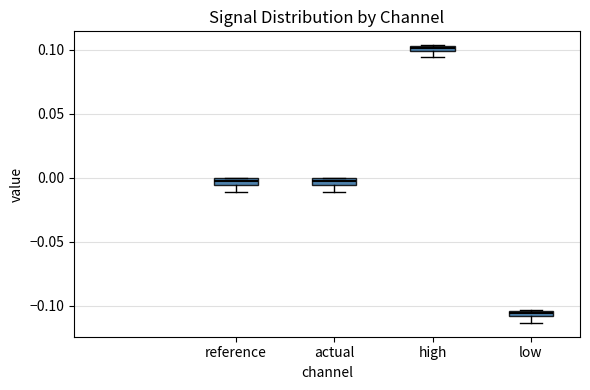

Which box's median line is the lowest?

low